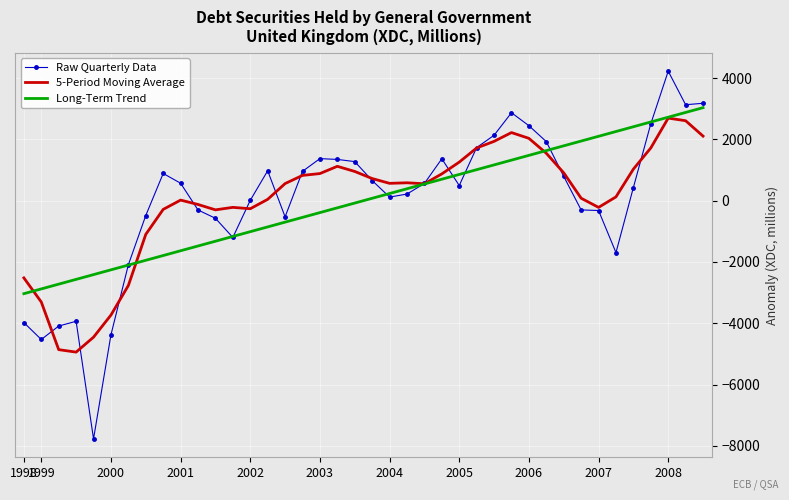

Which series has the largest range (max minus min)?

Raw Quarterly Data